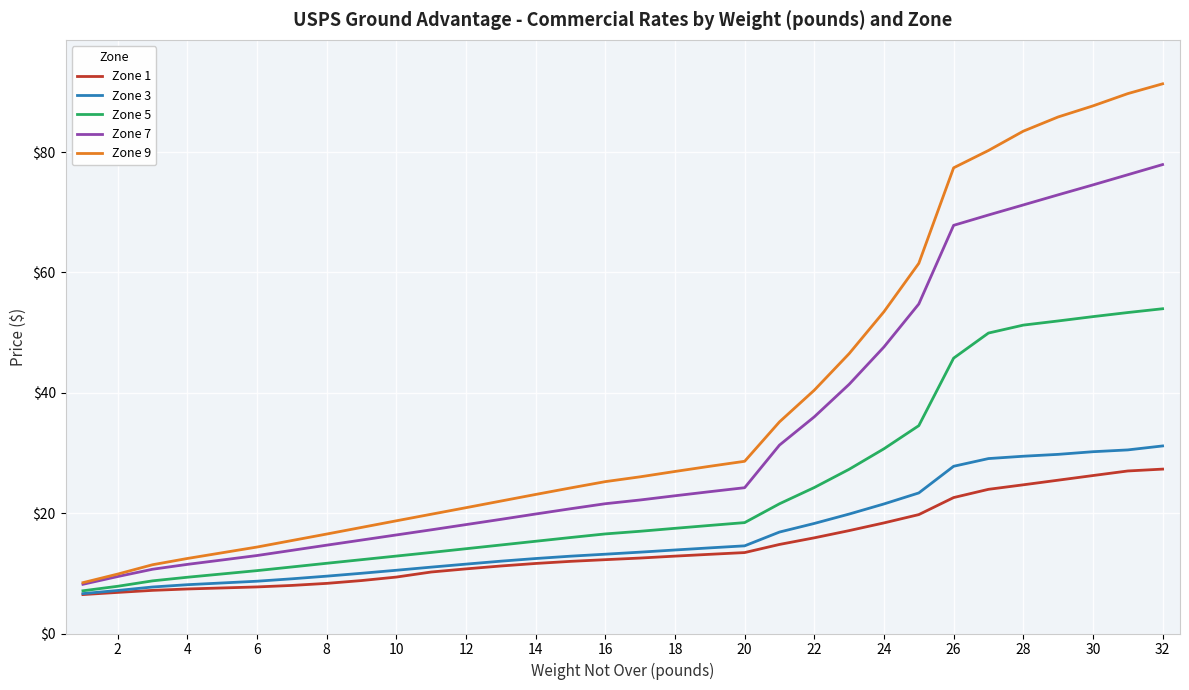

True or false: Zone 9 and Zone 3 cross at least once.

False